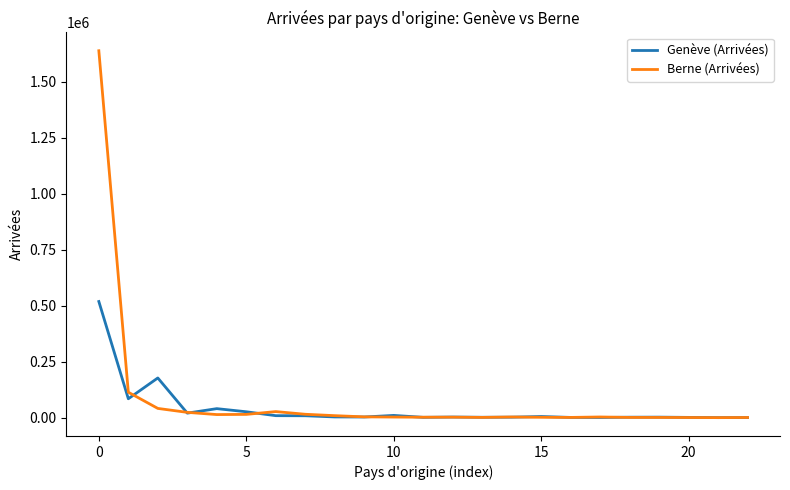

Which series has the widest spread of values?

Berne (Arrivées)